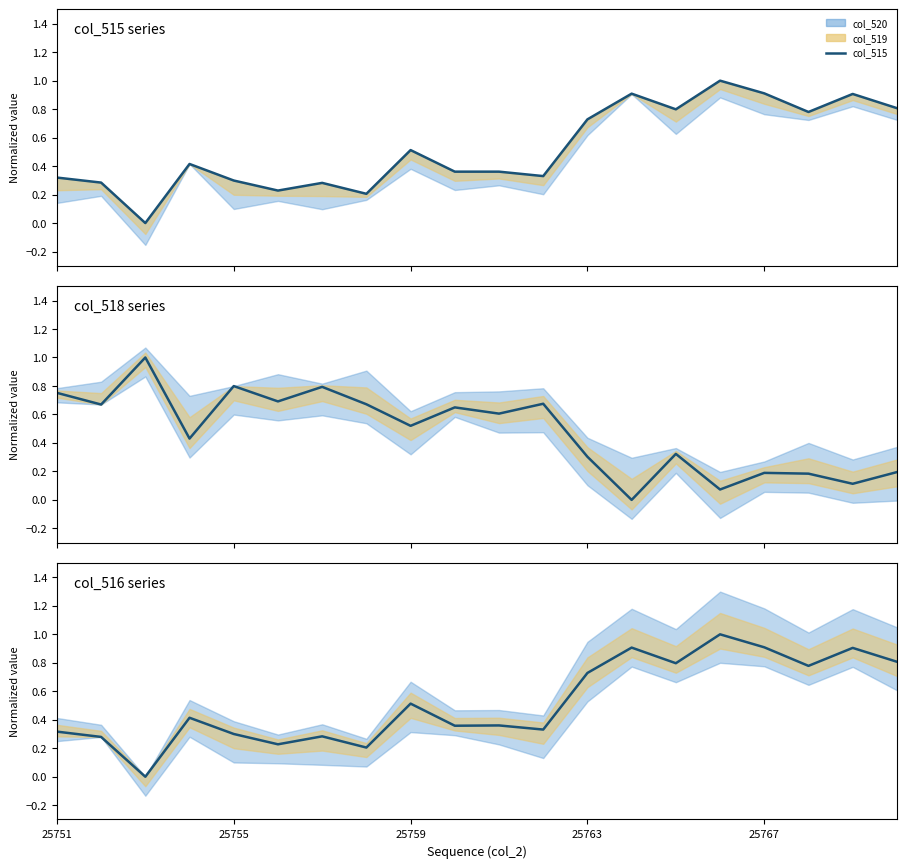

In col_518, how many points are higher than both neighbors (excluding endpoints)?

7